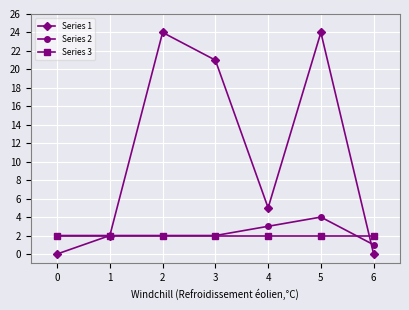

What is the difference between the highest and lowest values at 2?

22